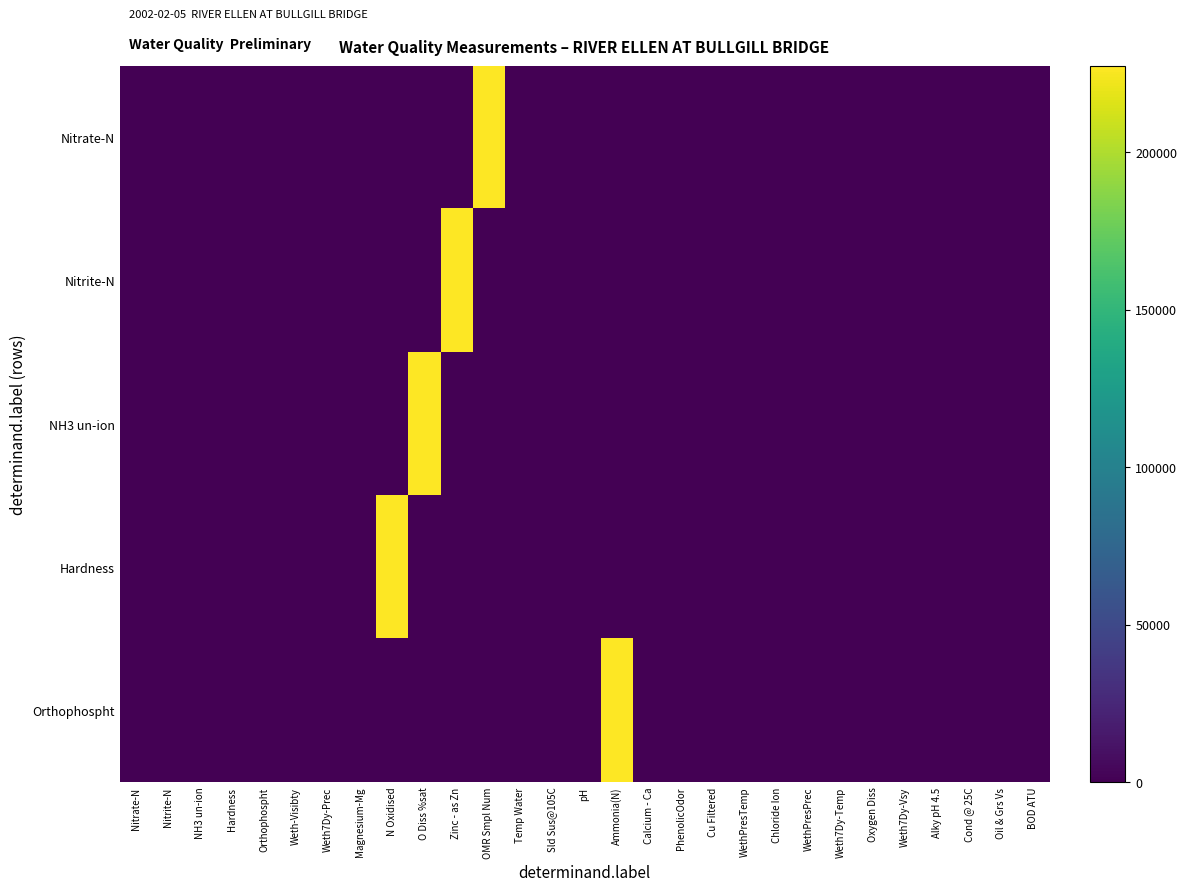

Reading left to right, transcribe all the data shown in this chart.

Nitrate-N: Nitrate-N=3.5	Nitrite-N=0.0	NH3 un-ion=0.0	Hardness=155.0	Orthophospht=2.0	Weth-Visibty=0.1	Weth7Dy-Prec=5.0	Magnesium-Mg=4.0	N Oxidised=3.5	O Diss %sat=101.0	Zinc - as Zn=10.1	OMR Smpl Num=227306.0	Temp Water=7.4	Sld Sus@105C=12.0	pH=7.8	Ammonia(N)=0.1	Calcium - Ca=55.4	PhenolicOdor=0.0	Cu Filtered=2.1	WethPresTemp=2.0	Chloride Ion=20.2	WethPresPrec=2.0	Weth7Dy-Temp=2.0	Oxygen Diss=7.1	Weth7Dy-Vsy=2.0	Alky pH 4.5=126.0	Cond @ 25C=369.0	Oil & Grs Vs=0.0	BOD ATU=1.4
Nitrite-N: Nitrate-N=0.0	Nitrite-N=3.5	NH3 un-ion=155.0	Hardness=0.0	Orthophospht=0.1	Weth-Visibty=2.0	Weth7Dy-Prec=4.0	Magnesium-Mg=5.0	N Oxidised=101.0	O Diss %sat=3.5	Zinc - as Zn=227306.0	OMR Smpl Num=10.1	Temp Water=12.0	Sld Sus@105C=7.4	pH=0.1	Ammonia(N)=7.8	Calcium - Ca=0.0	PhenolicOdor=55.4	Cu Filtered=2.0	WethPresTemp=2.1	Chloride Ion=2.0	WethPresPrec=20.2	Weth7Dy-Temp=7.1	Oxygen Diss=2.0	Weth7Dy-Vsy=2.0	Alky pH 4.5=369.0	Cond @ 25C=126.0	Oil & Grs Vs=1.4	BOD ATU=0.0
NH3 un-ion: Nitrate-N=0.0	Nitrite-N=155.0	NH3 un-ion=3.5	Hardness=0.0	Orthophospht=4.0	Weth-Visibty=5.0	Weth7Dy-Prec=0.1	Magnesium-Mg=2.0	N Oxidised=10.1	O Diss %sat=227306.0	Zinc - as Zn=3.5	OMR Smpl Num=101.0	Temp Water=7.4	Sld Sus@105C=0.1	pH=12.0	Ammonia(N)=55.4	Calcium - Ca=7.8	PhenolicOdor=2.1	Cu Filtered=0.0	WethPresTemp=20.2	Chloride Ion=2.0	WethPresPrec=7.1	Weth7Dy-Temp=2.0	Oxygen Diss=126.0	Weth7Dy-Vsy=2.0	Alky pH 4.5=2.0	Cond @ 25C=1.4	Oil & Grs Vs=369.0	BOD ATU=0.0
Hardness: Nitrate-N=155.0	Nitrite-N=0.0	NH3 un-ion=0.0	Hardness=3.5	Orthophospht=5.0	Weth-Visibty=4.0	Weth7Dy-Prec=2.0	Magnesium-Mg=0.1	N Oxidised=227306.0	O Diss %sat=10.1	Zinc - as Zn=101.0	OMR Smpl Num=3.5	Temp Water=0.1	Sld Sus@105C=12.0	pH=55.4	Ammonia(N)=7.4	Calcium - Ca=2.1	PhenolicOdor=7.8	Cu Filtered=20.2	WethPresTemp=0.0	Chloride Ion=7.1	WethPresPrec=2.0	Weth7Dy-Temp=2.0	Oxygen Diss=1.4	Weth7Dy-Vsy=126.0	Alky pH 4.5=2.0	Cond @ 25C=0.0	Oil & Grs Vs=2.0	BOD ATU=369.0
Orthophospht: Nitrate-N=0.1	Nitrite-N=2.0	NH3 un-ion=4.0	Hardness=5.0	Orthophospht=3.5	Weth-Visibty=0.0	Weth7Dy-Prec=0.0	Magnesium-Mg=155.0	N Oxidised=7.4	O Diss %sat=12.0	Zinc - as Zn=7.8	OMR Smpl Num=0.1	Temp Water=3.5	Sld Sus@105C=101.0	pH=10.1	Ammonia(N)=227306.0	Calcium - Ca=2.1	PhenolicOdor=0.0	Cu Filtered=55.4	WethPresTemp=20.2	Chloride Ion=2.0	WethPresPrec=126.0	Weth7Dy-Temp=369.0	Oxygen Diss=2.0	Weth7Dy-Vsy=7.1	Alky pH 4.5=2.0	Cond @ 25C=2.0	Oil & Grs Vs=0.0	BOD ATU=1.4